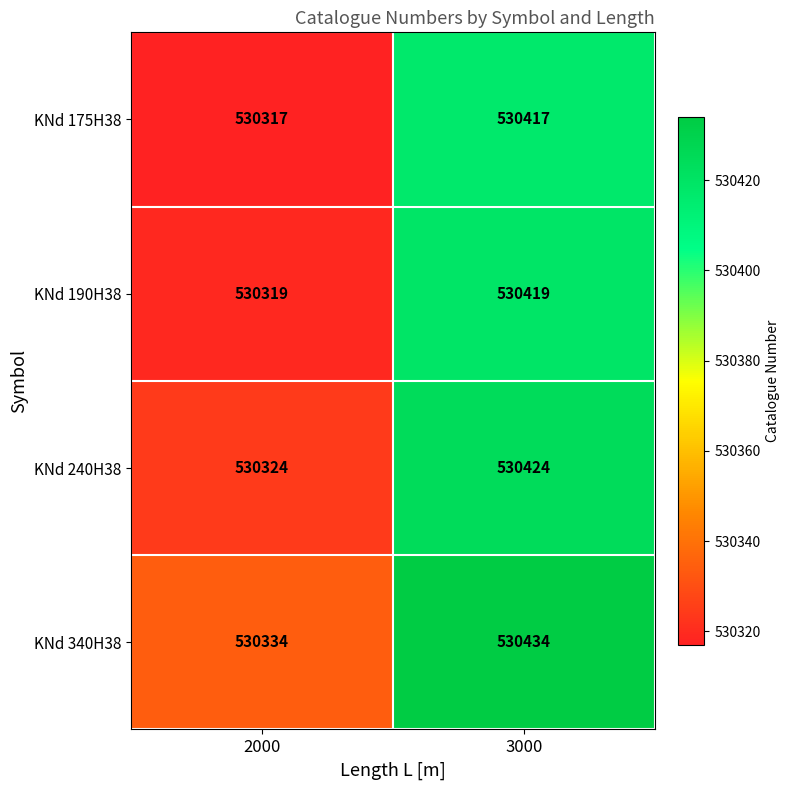

How many categories are shown in the chart?

2